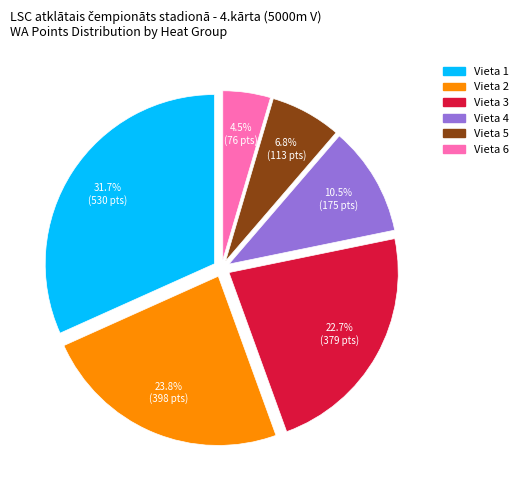

How many segments does this pie chart have?

6